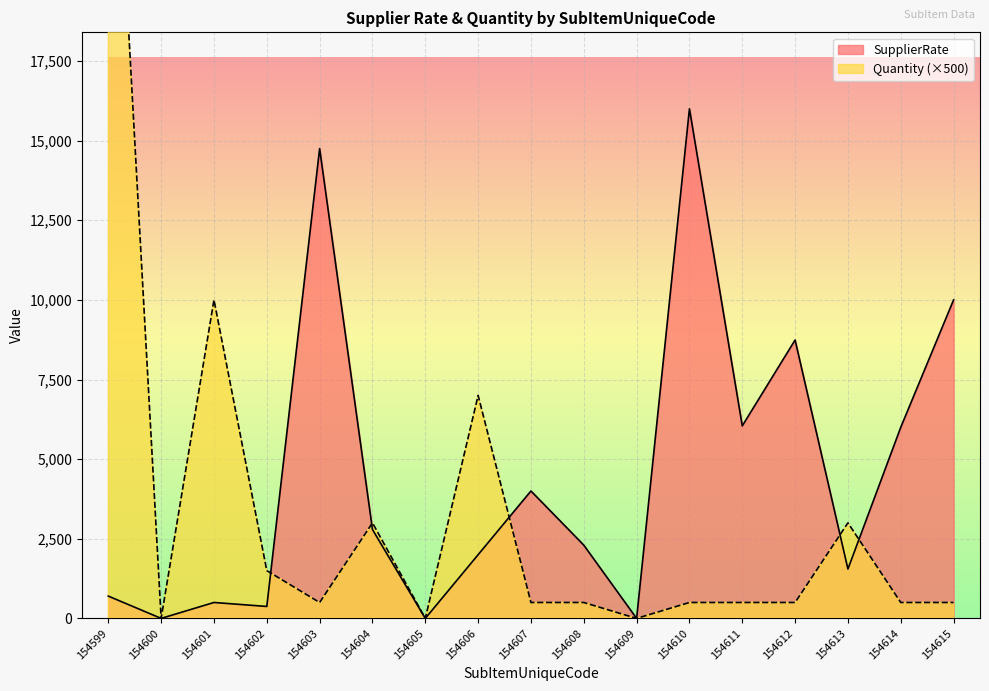

How many lines are shown in the chart?

2